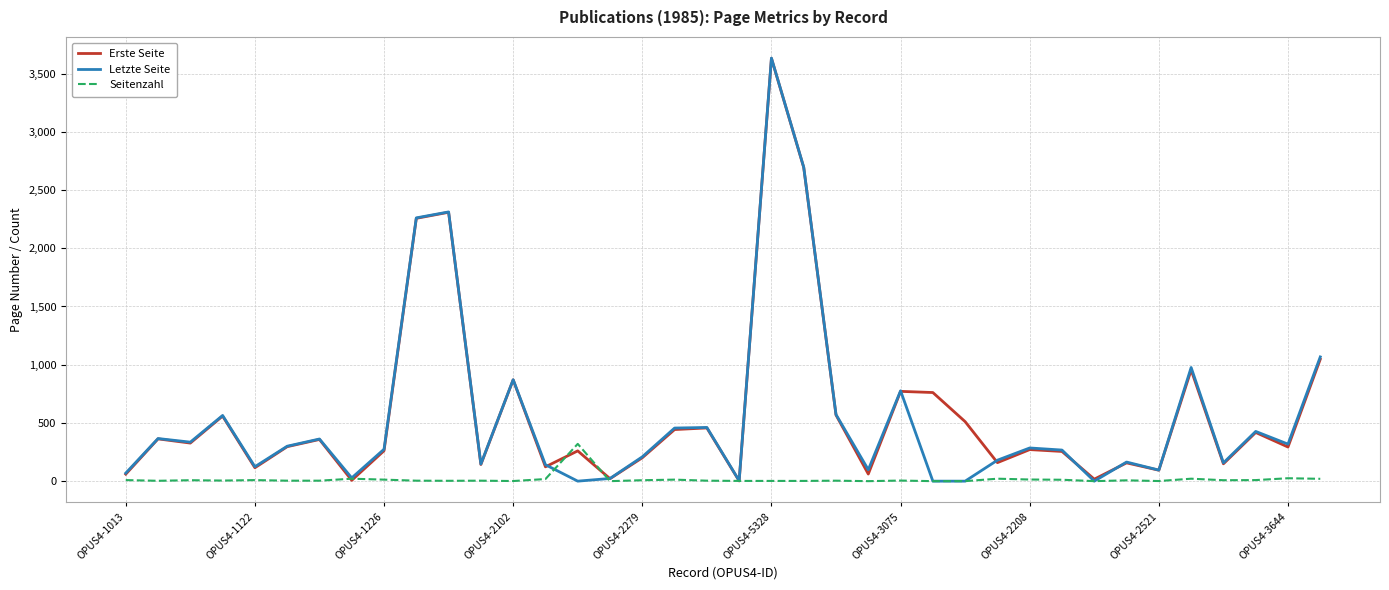

Does the chart have visible grid lines?

Yes